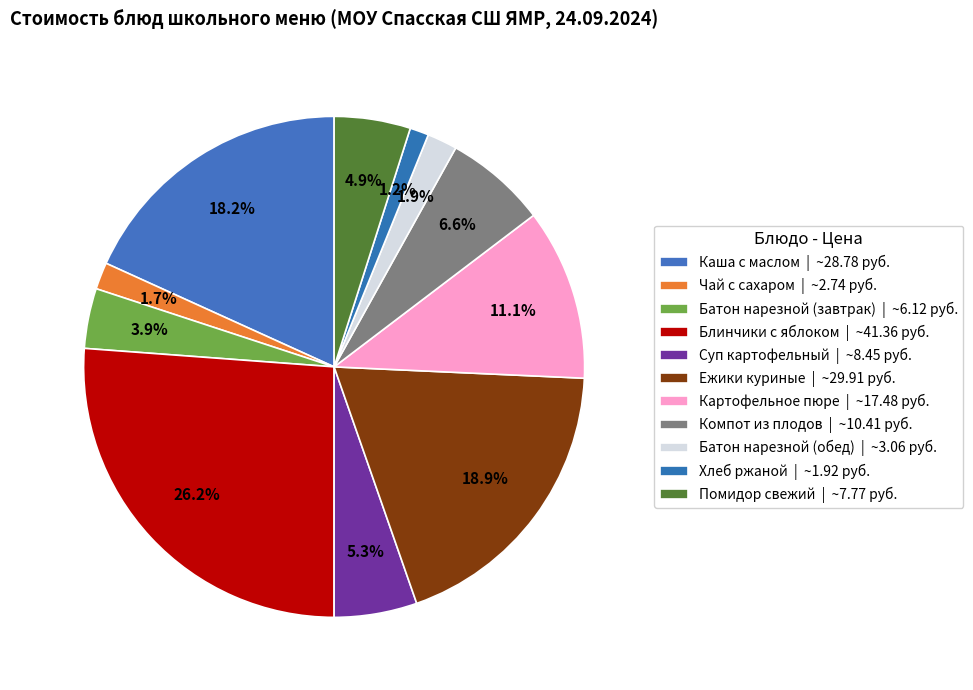

What is the change in value from Каша с маслом to Компот из плодов?

-18.4